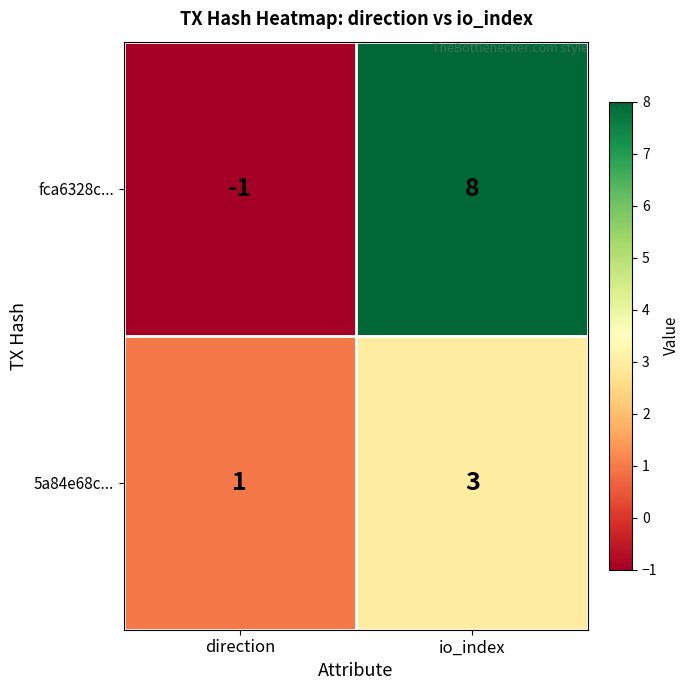

What is the total value across all series at io_index?

11